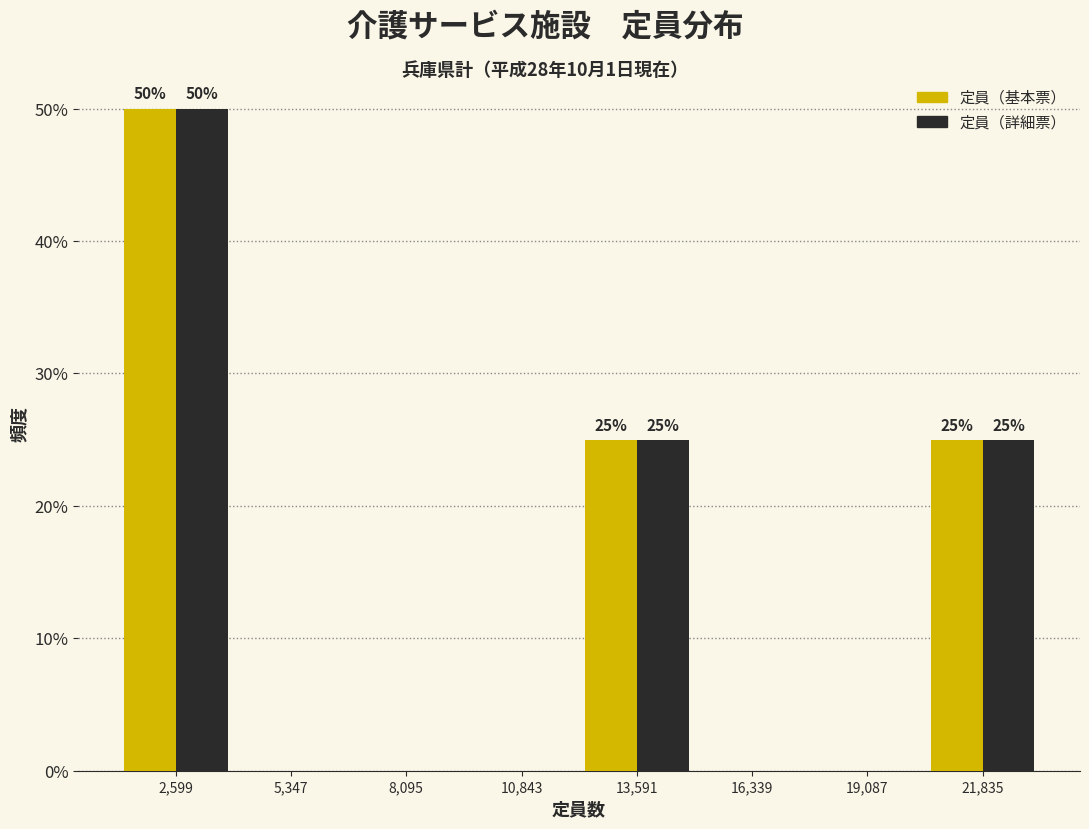

In the 定員（詳細票） series, which range on the x-axis has the tallest bar?

1000 to 4000